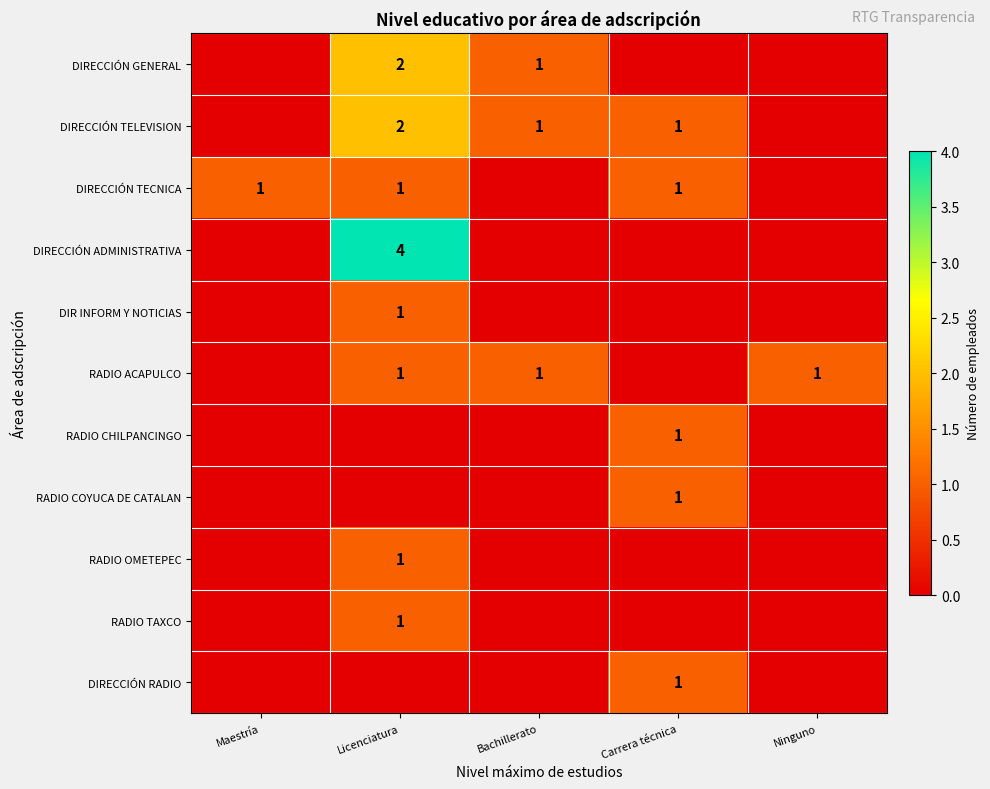

True or false: RADIO OMETEPEC has a value of 1 at Licenciatura.

True